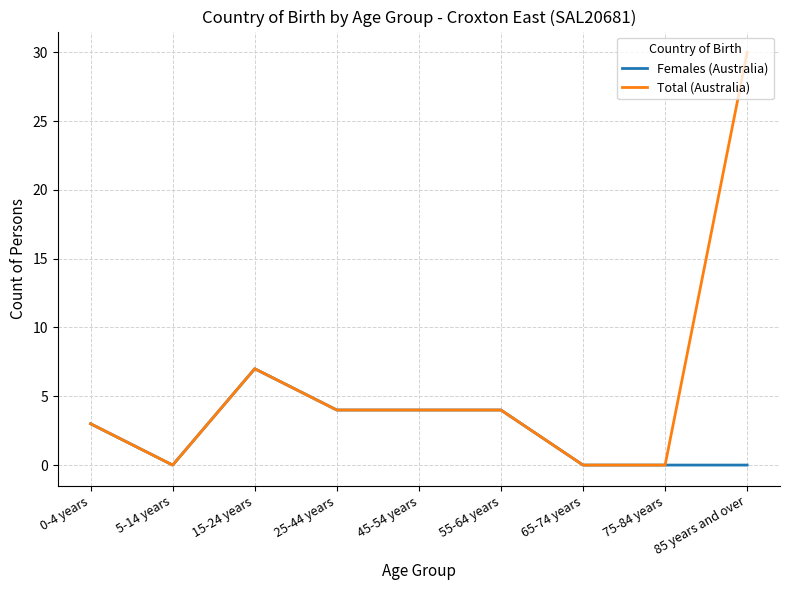

Rank the series by their average value, from lowest to highest.

Females (Australia), Total (Australia)